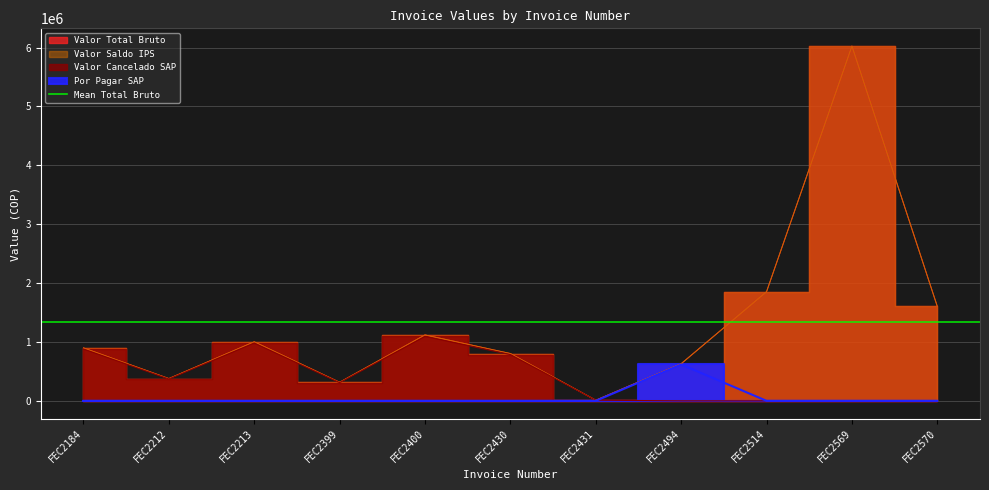

True or false: Valor Cancelado SAP and Valor Total Bruto intersect in this chart.

False